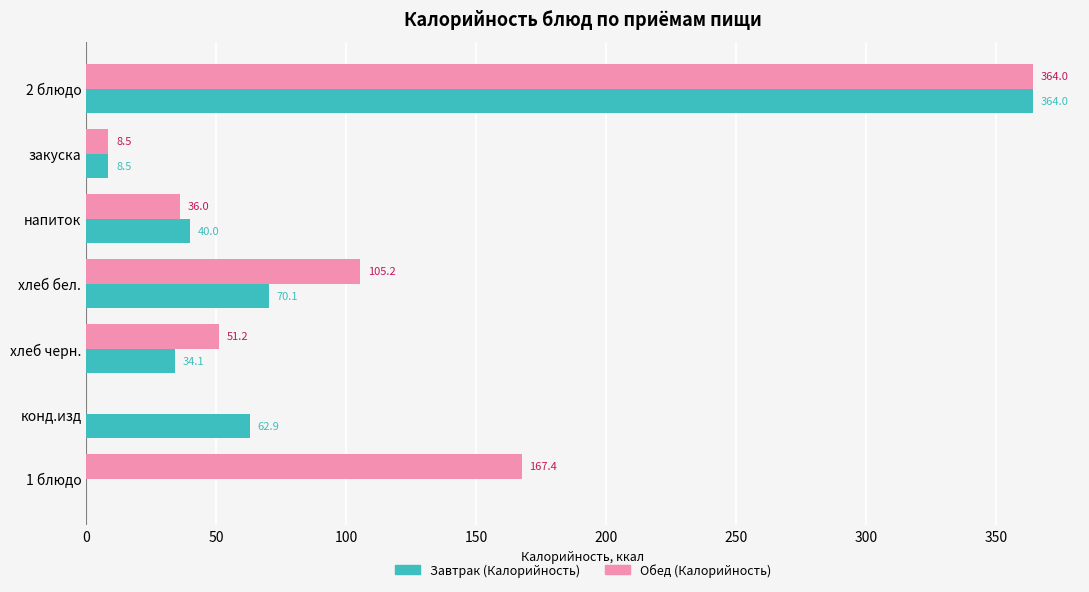

What is the sum of all Обед (Калорийность) values?

732.3